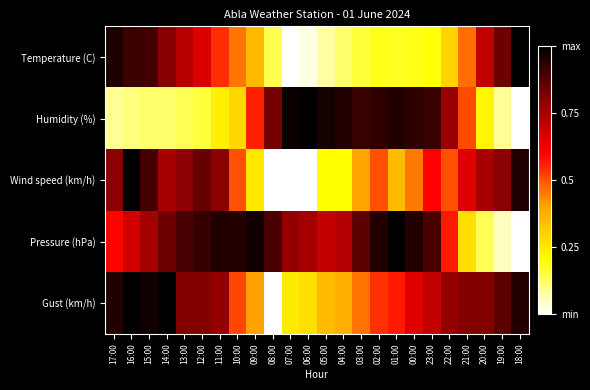

What is the difference between the highest and lowest values at 11:00?

0.7